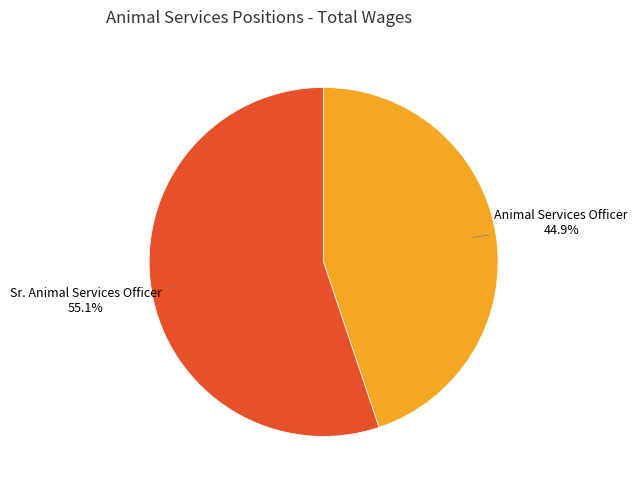

Which category has the biggest portion of the pie?

Sr. Animal Services Officer